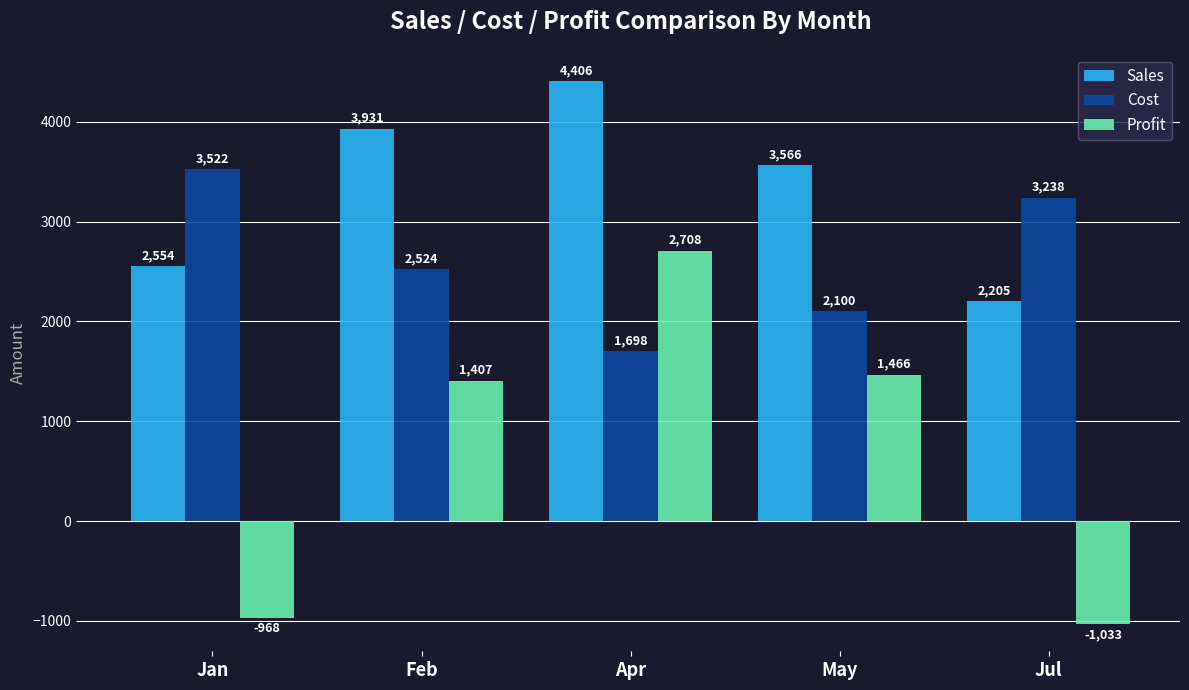

True or false: Cost has a value of 2334 at Apr.

False